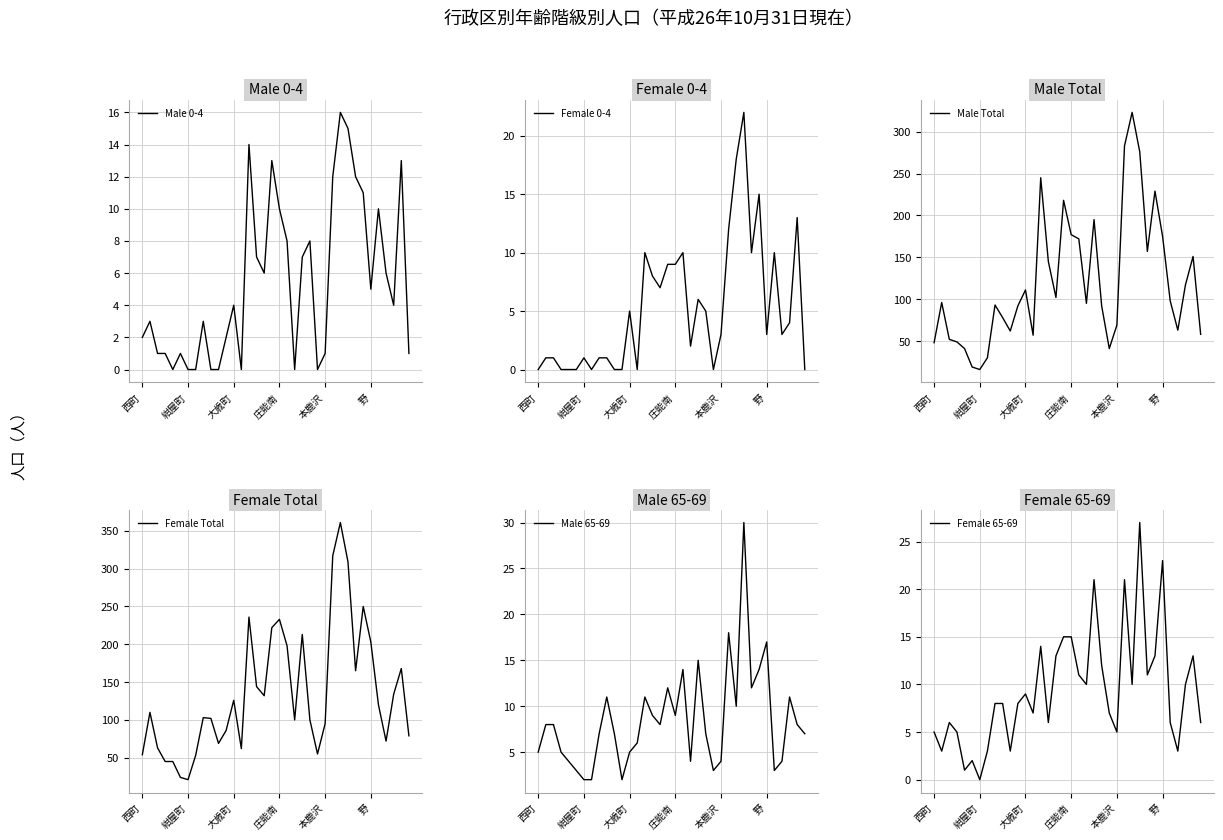

List the series in order of their peak value, highest first.

Female Total, Male Total, Male 65-69, Female 65-69, Female 0-4, Male 0-4